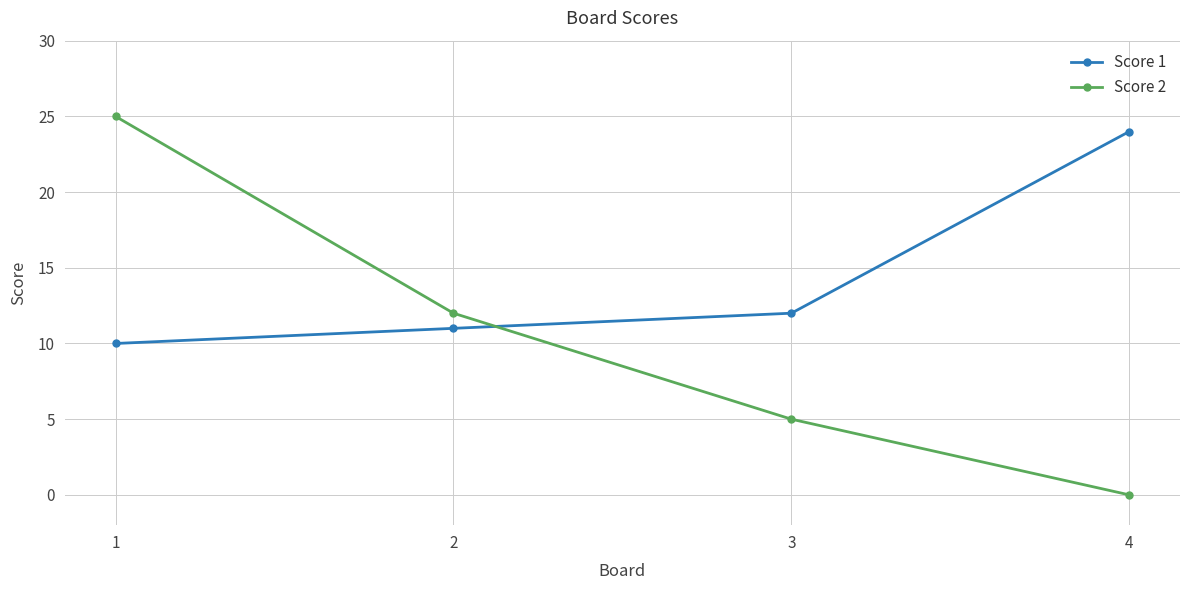

Which series has the widest spread of values?

Score 2